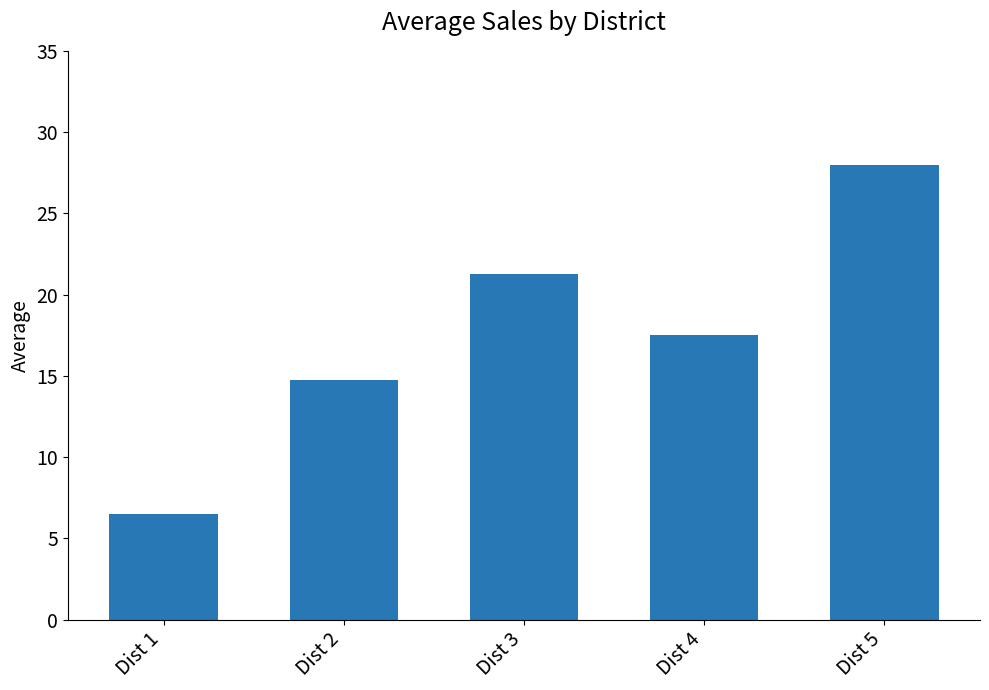

What is the greatest value displayed?

28.0